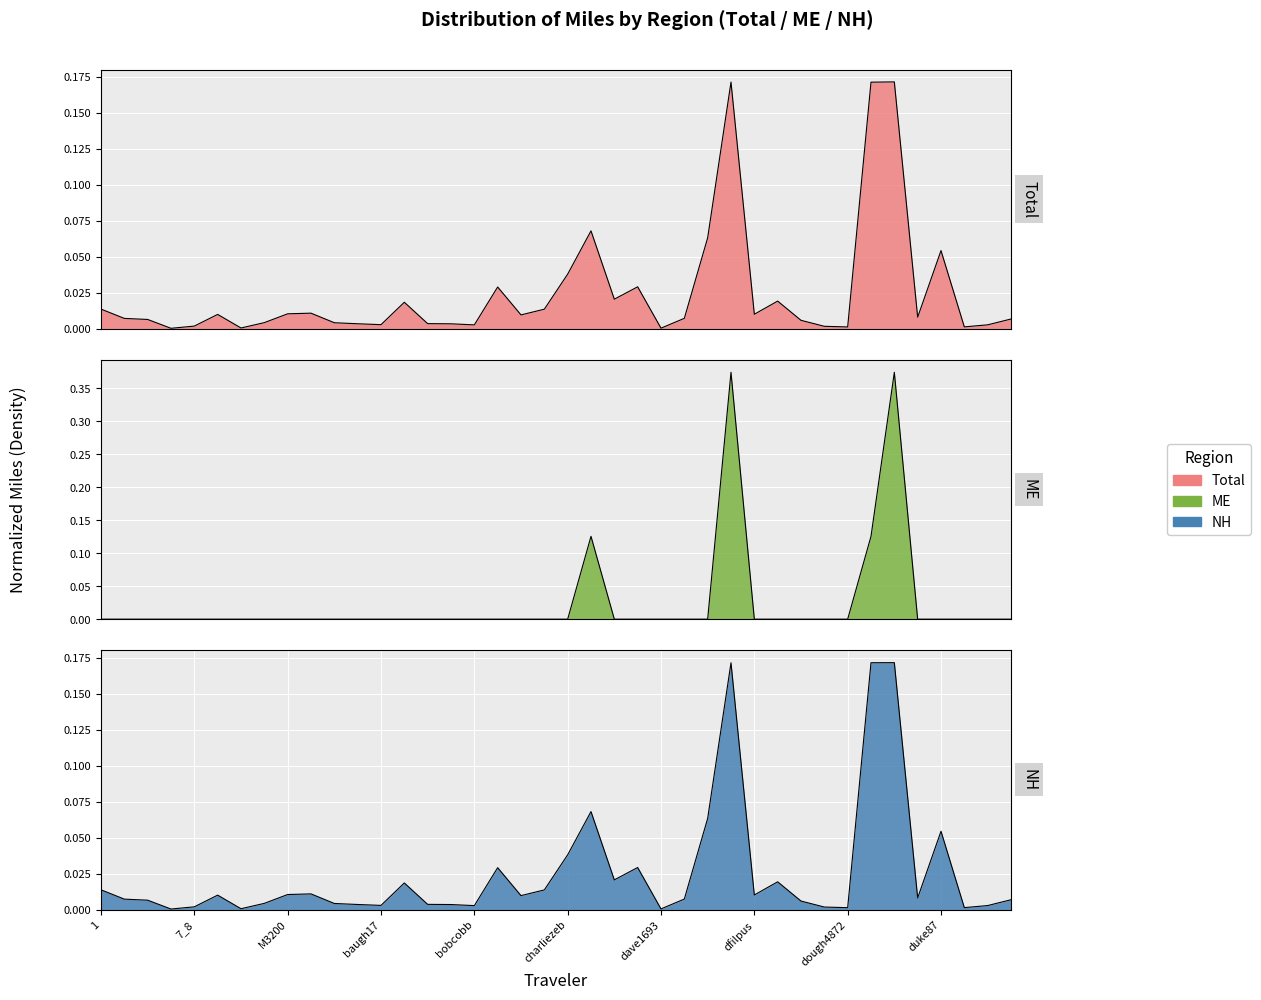

Is it true that NH equals 0.0 at eth?

False